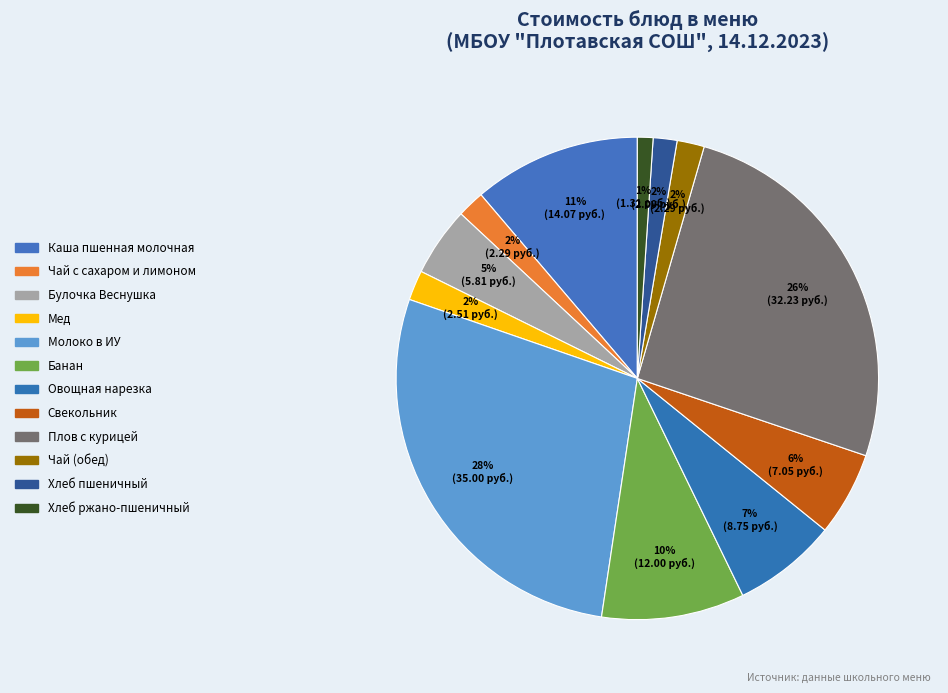

To the nearest percent, what portion does Молоко в ИУ represent?

28%